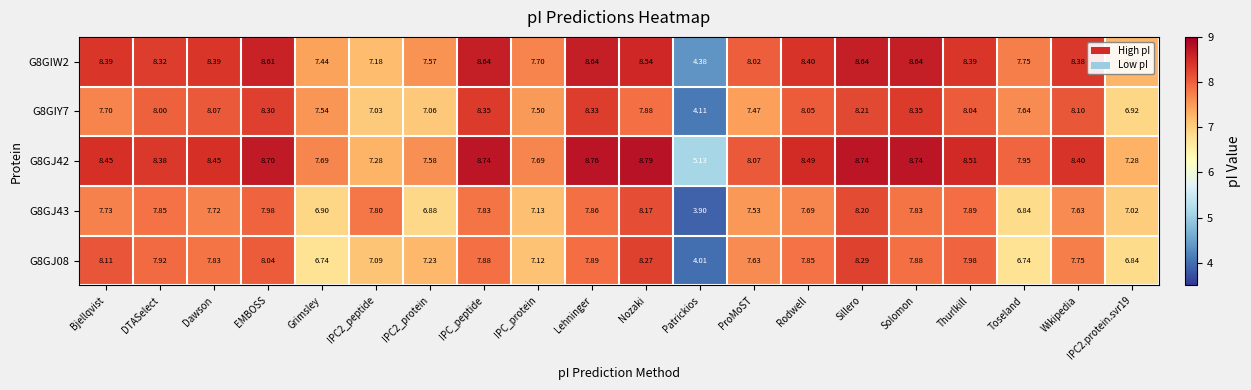

Where is G8GJ42 nearest to the value 6?

Patrickios